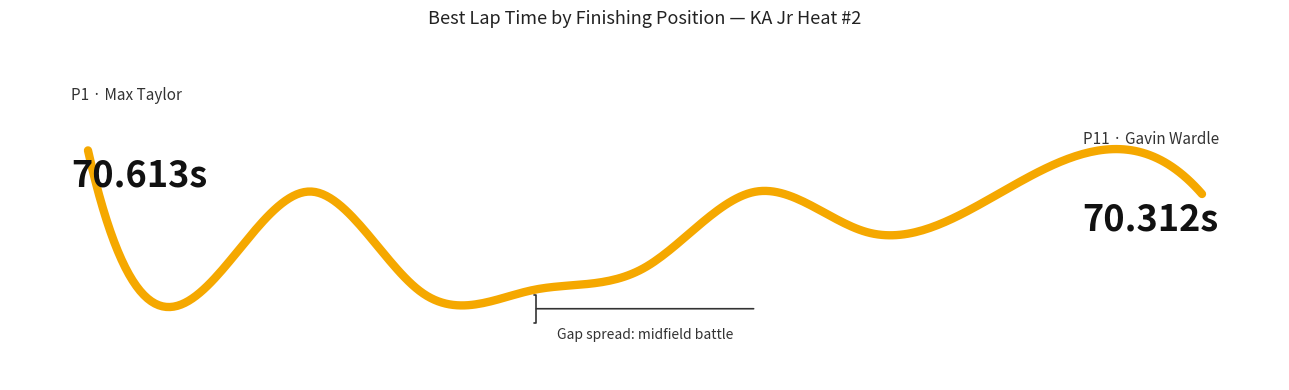

Does the chart display data point markers on the line(s)?

No